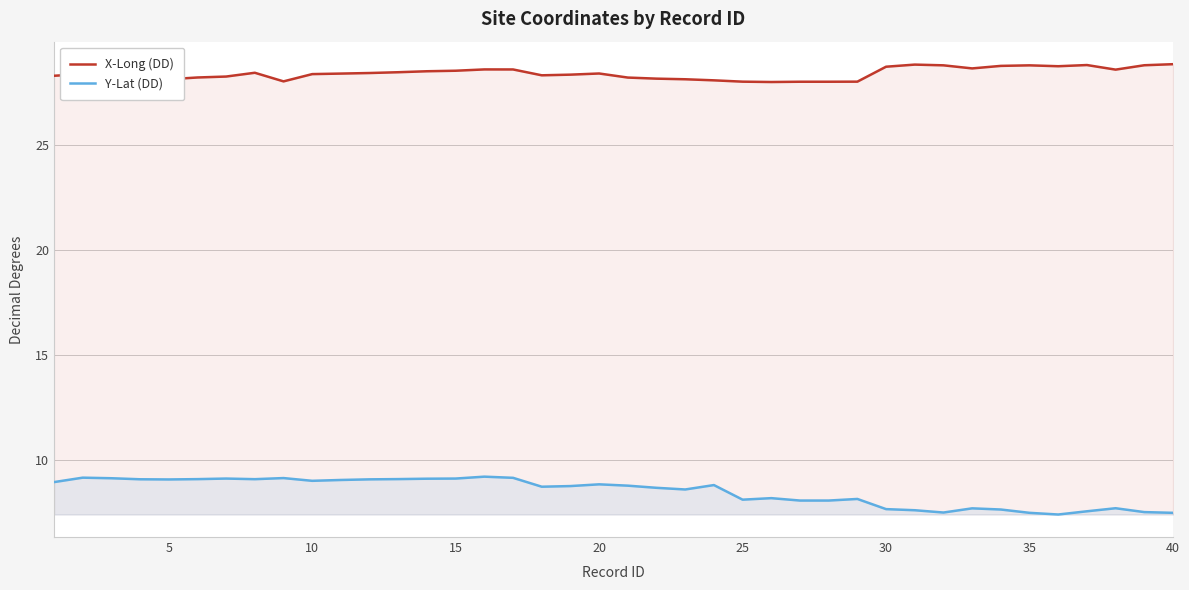

In X-Long (DD), how many points are higher than both neighbors (excluding endpoints)?

8